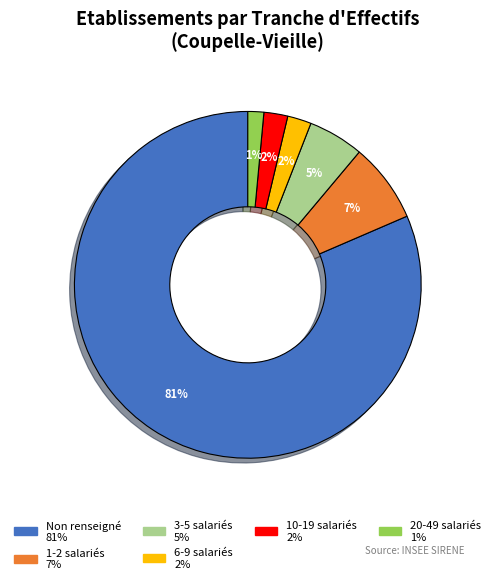

To the nearest percent, what is the average slice percentage?

17%